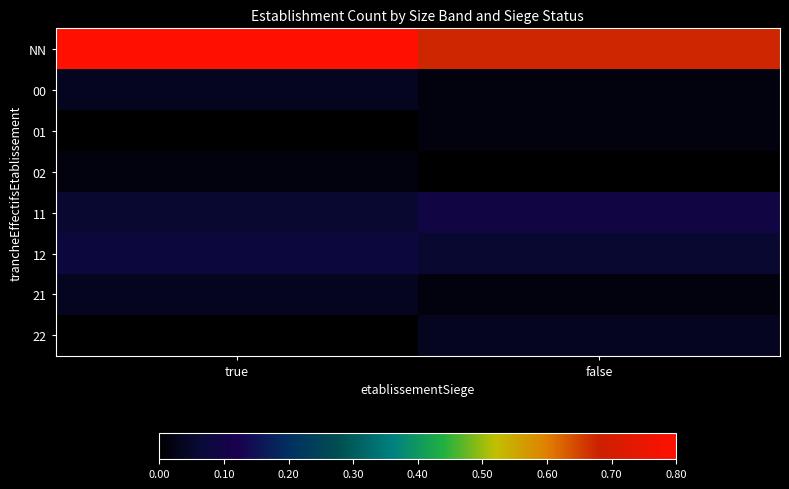

What is the greatest value displayed?

0.8